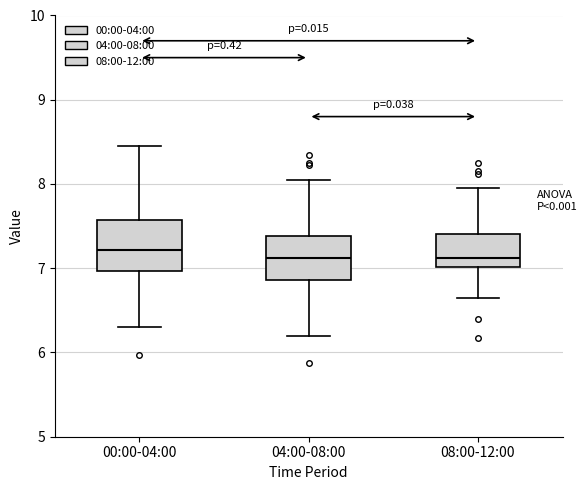

Where does the upper whisker of the box for 04:00-08:00 end on the y-axis? The values are not printed on the chart, so give them approximately, as read against the axis.

8.1